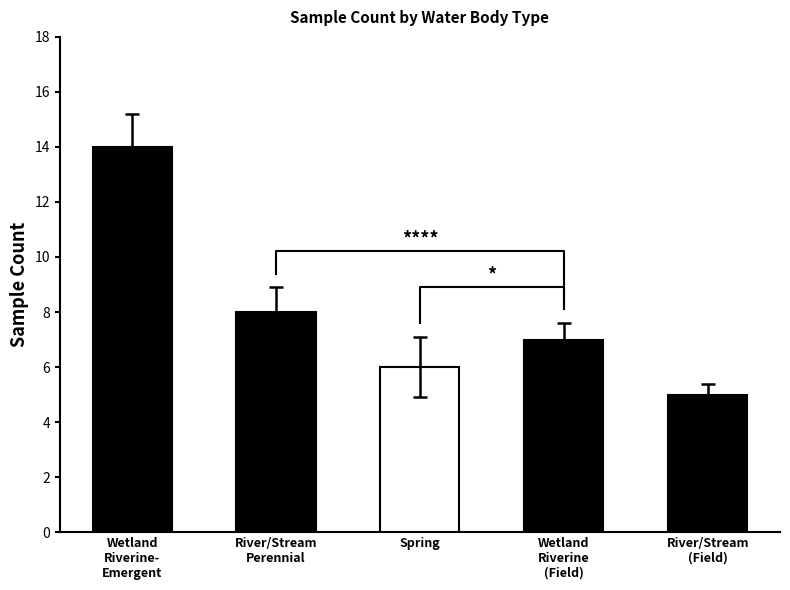

What is the change in value from River/Stream Perennial to Wetland Riverine-Emergent (Field)?

-1